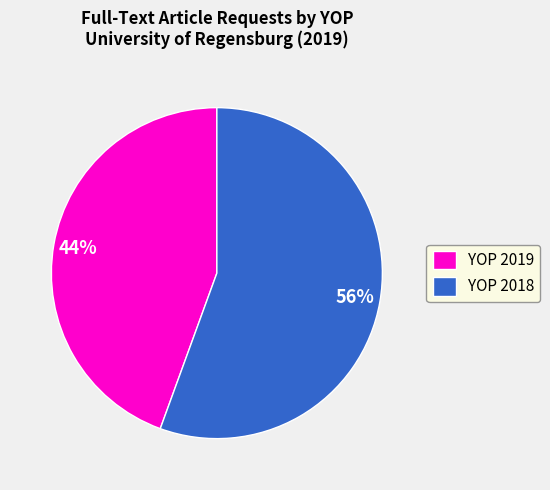

Between YOP 2018 and YOP 2019, which is larger?

YOP 2018